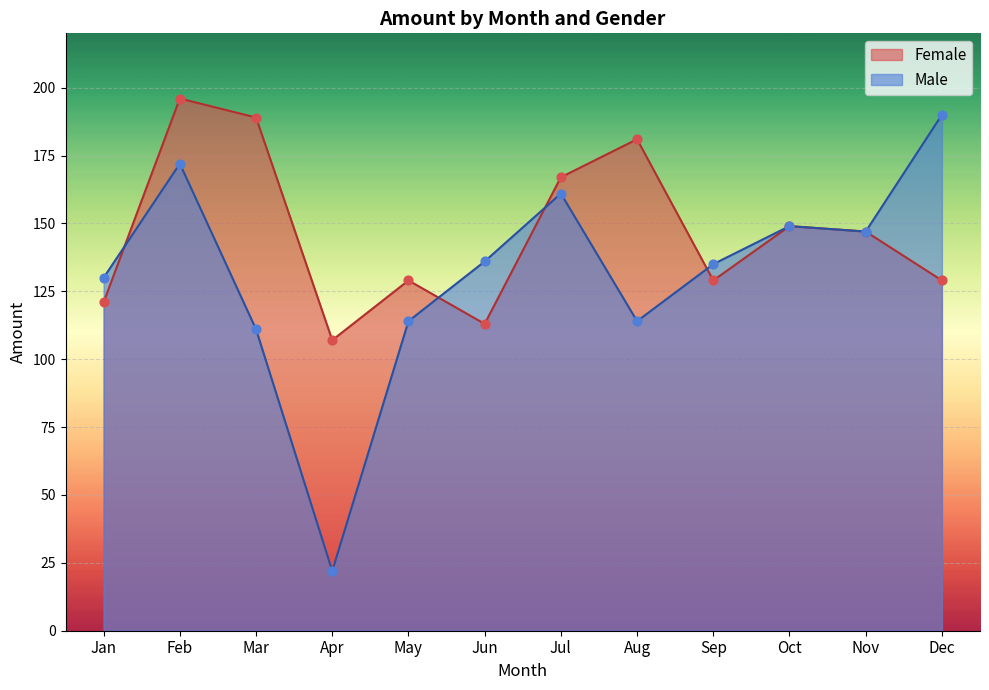

Between Jul and Oct, which series saw the biggest shift?

Female